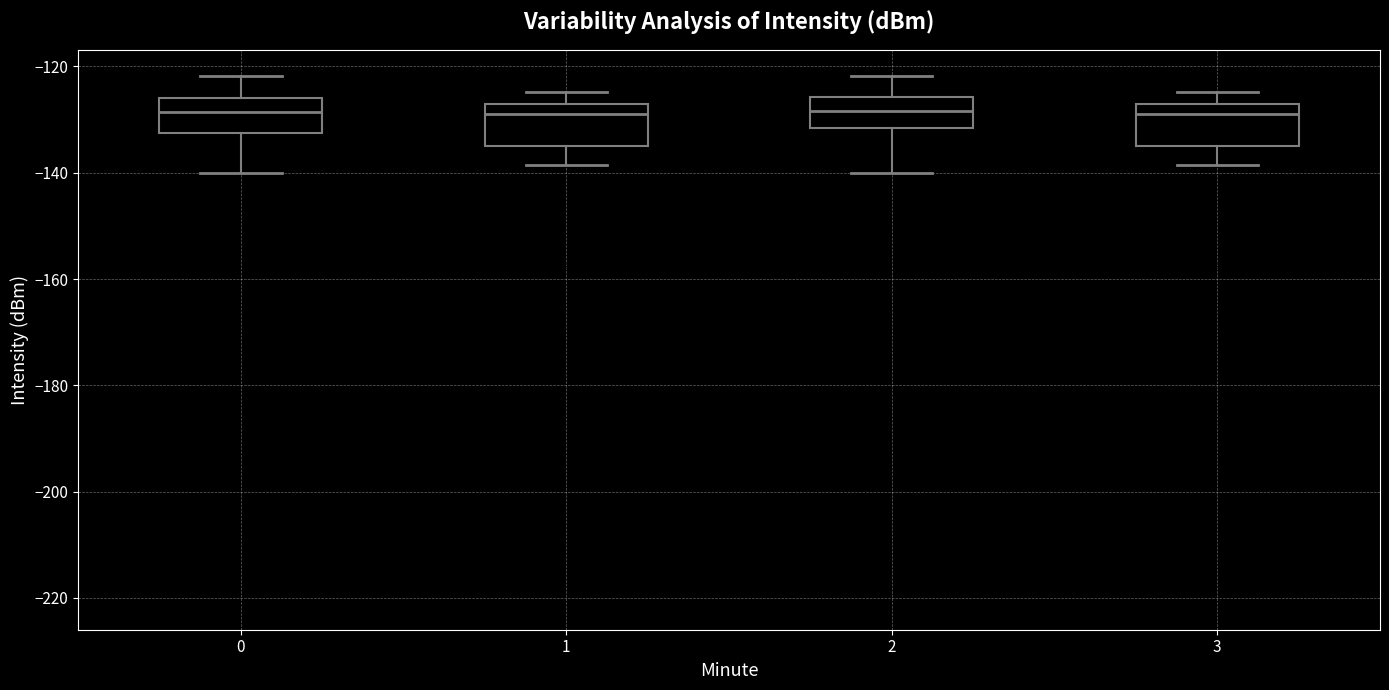

Reading left to right, read every box against the y-axis: the position of its median line, the range the box covers, and the ends of its whiskers. The values are not printed on the chart, so give them approximately, as read against the axis.

0: median -128, box -132 to -126, whiskers -140 to -122
1: median -128 (just below the box's upper edge), box -136 to -128, whiskers -138 to -124
2: median -128, box -132 to -126, whiskers -140 to -122
3: median -128 (just below the box's upper edge), box -136 to -128, whiskers -138 to -124